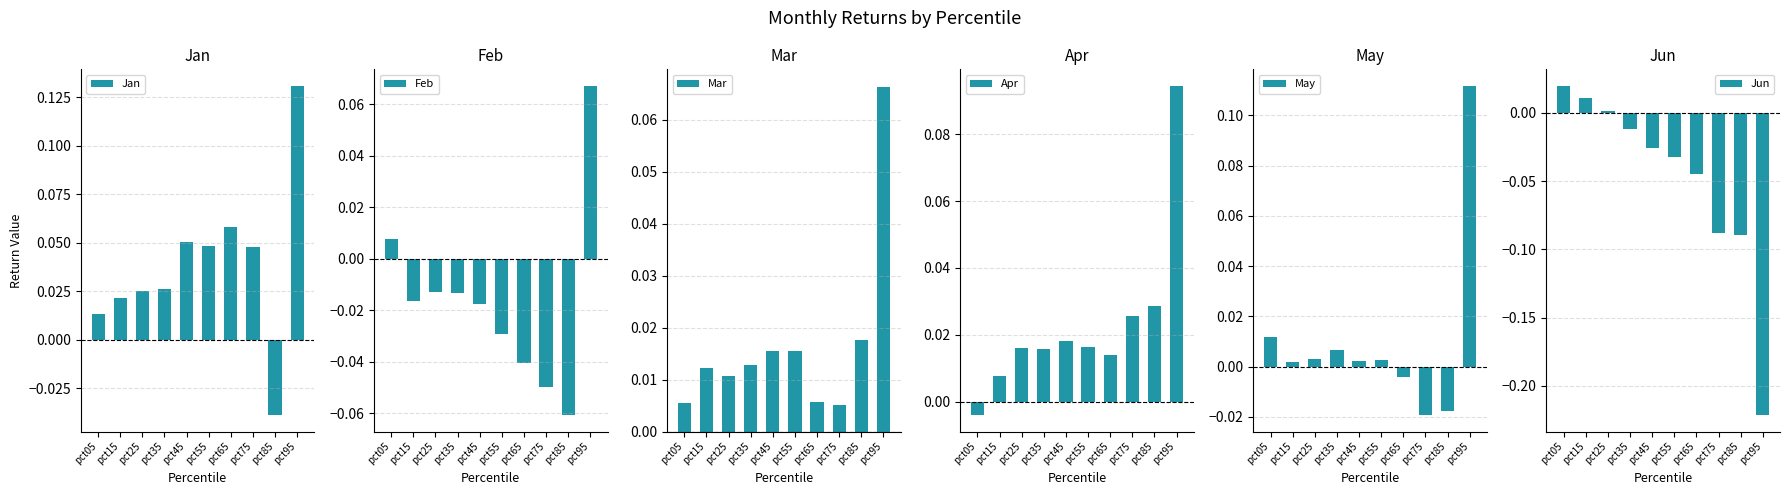

Is the value of Mar at pct05 greater than the value of Feb at pct35?

Yes